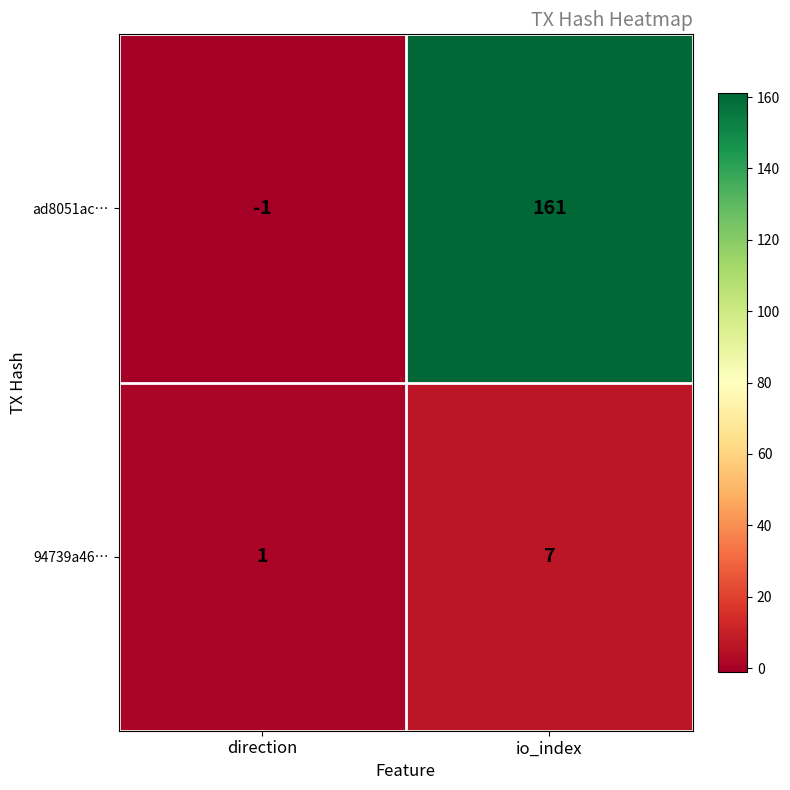

Is it true that 94739a46… equals 2 at direction?

False